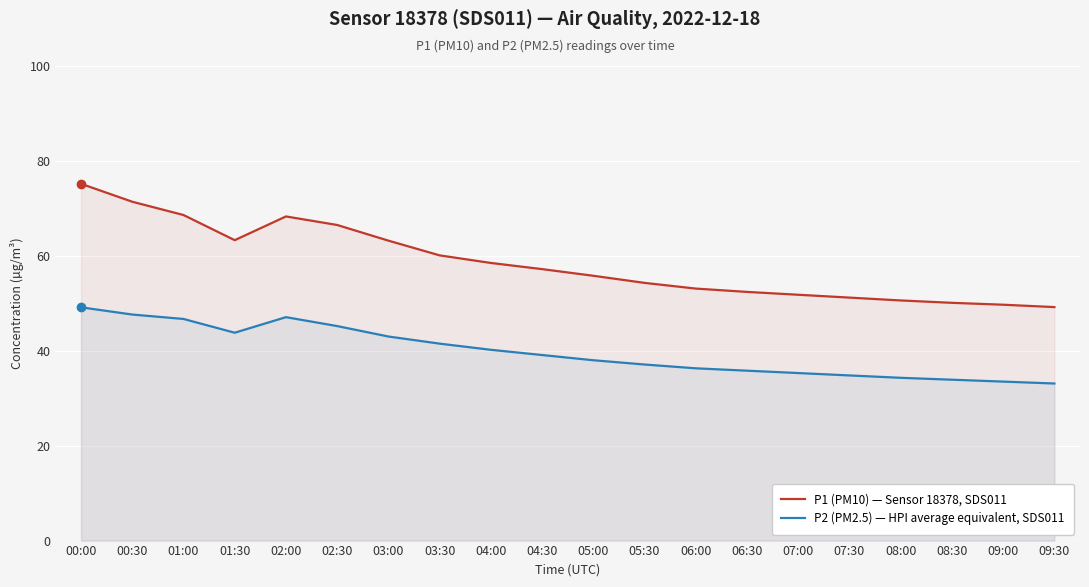

At which category does P2 (PM2.5) — HPI average equivalent, SDS011 reach its first local valley?

01:30